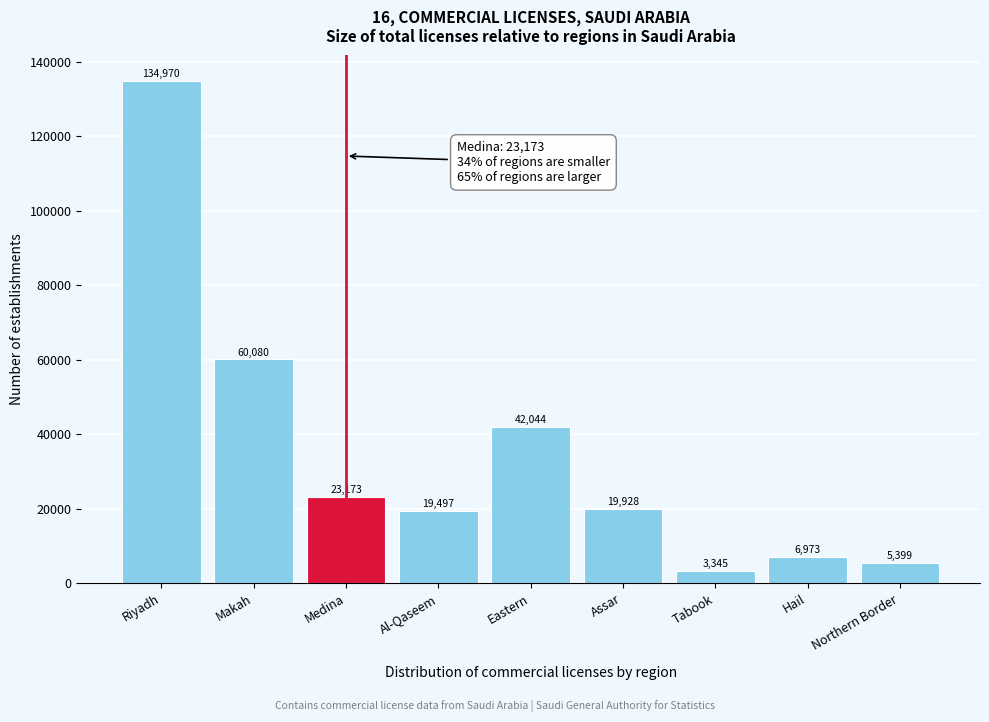

Reading right to left, transcribe all the data shown in this chart.

Northern Border=5399	Hail=6973	Tabook=3345	Assar=19928	Eastern=42044	Al-Qaseem=19497	Medina=23173	Makah=60080	Riyadh=134970